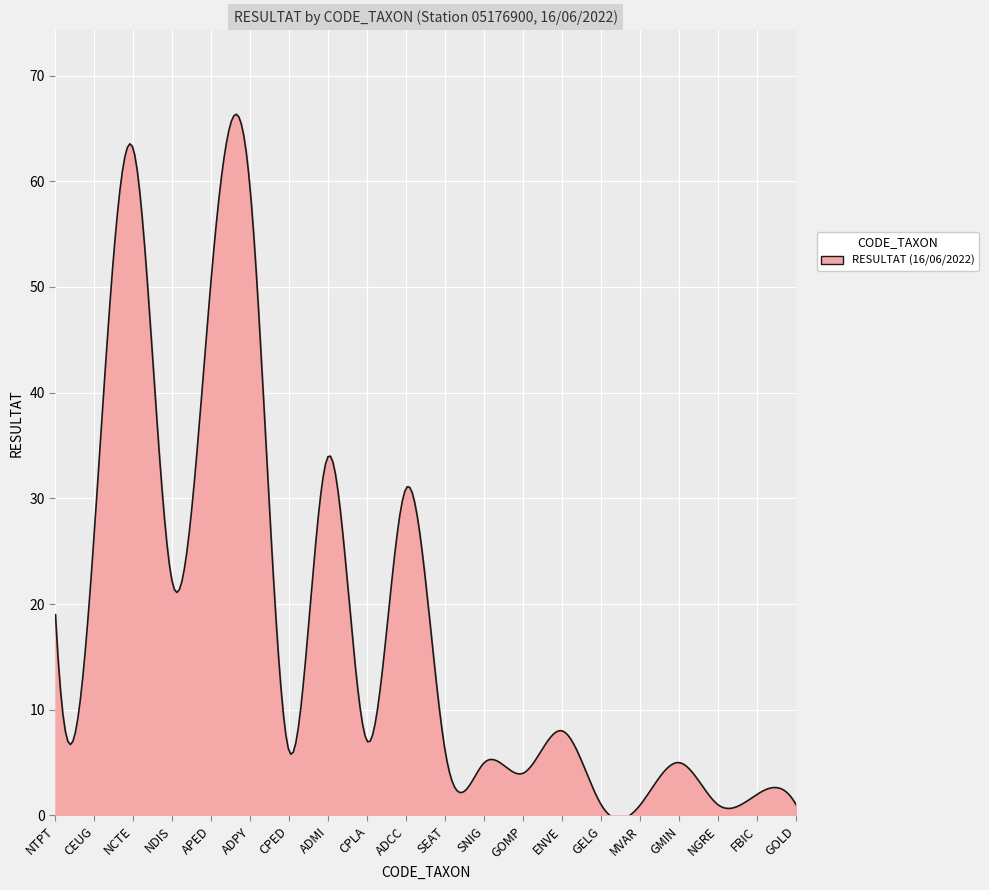

What is the difference between the maximum and minimum values?

66.7